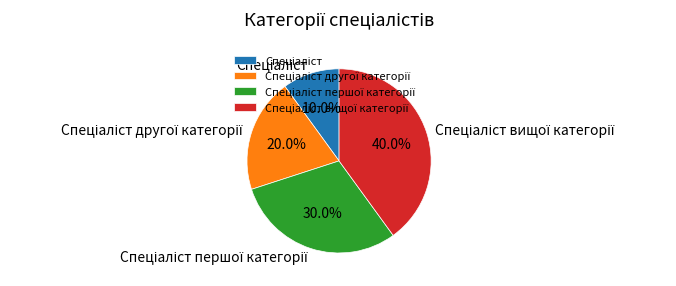

Is there a majority slice in this chart?

No